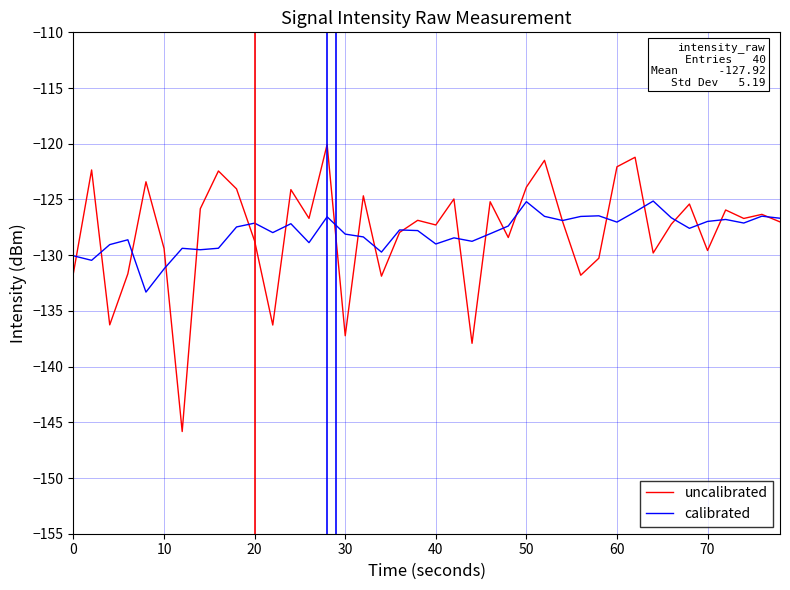

List the series in order of their peak value, lowest first.

calibrated, uncalibrated